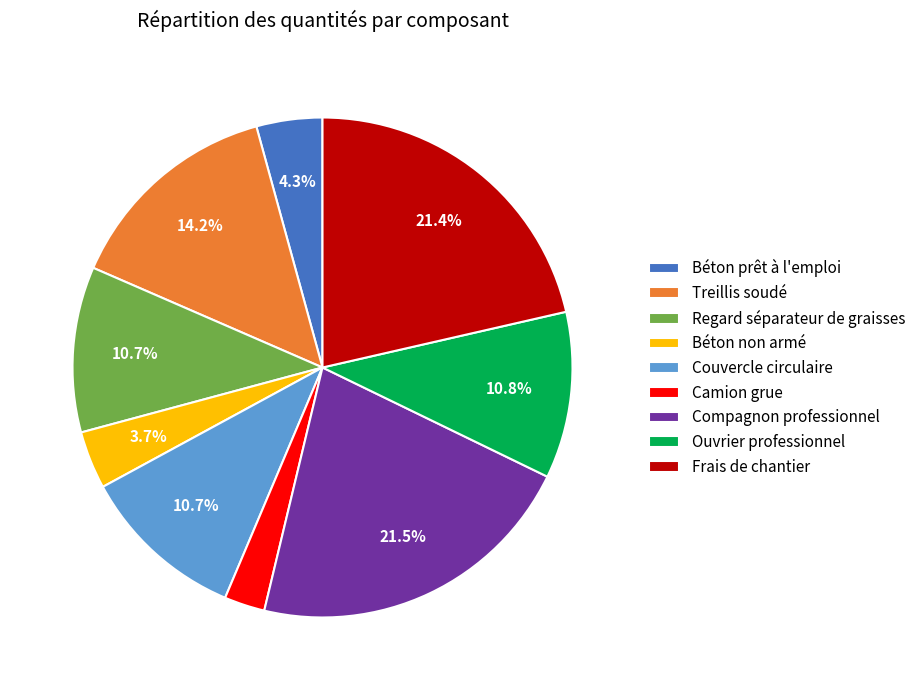

Count the number of slices in the pie.

9